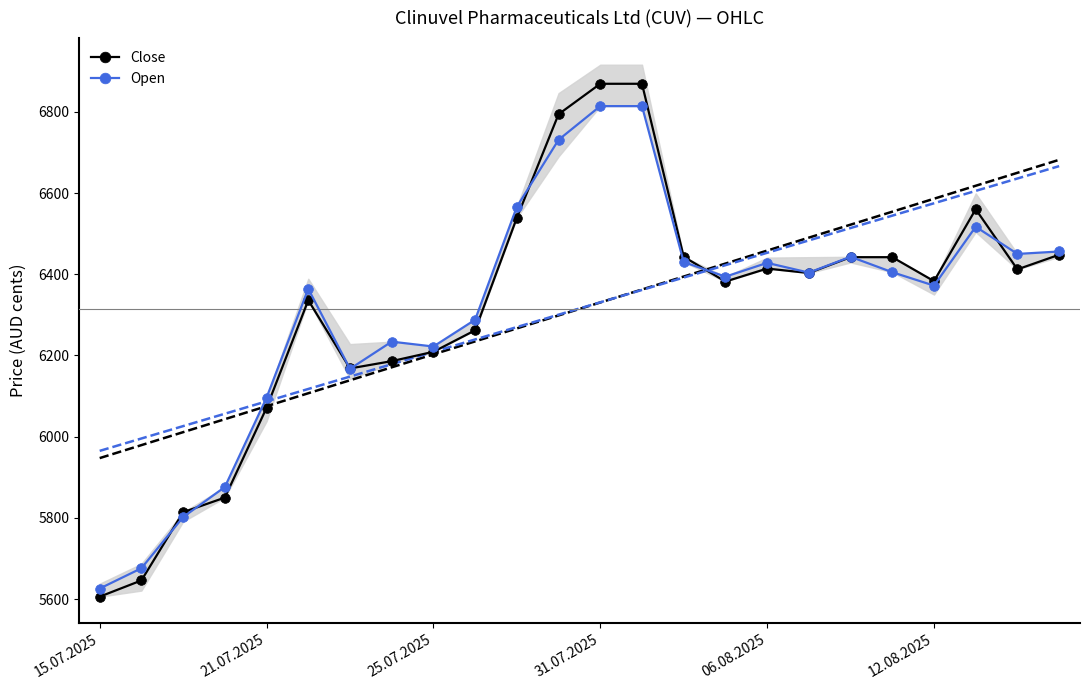

The value of Open at 31.07.2025 is 9425. True or false?

False